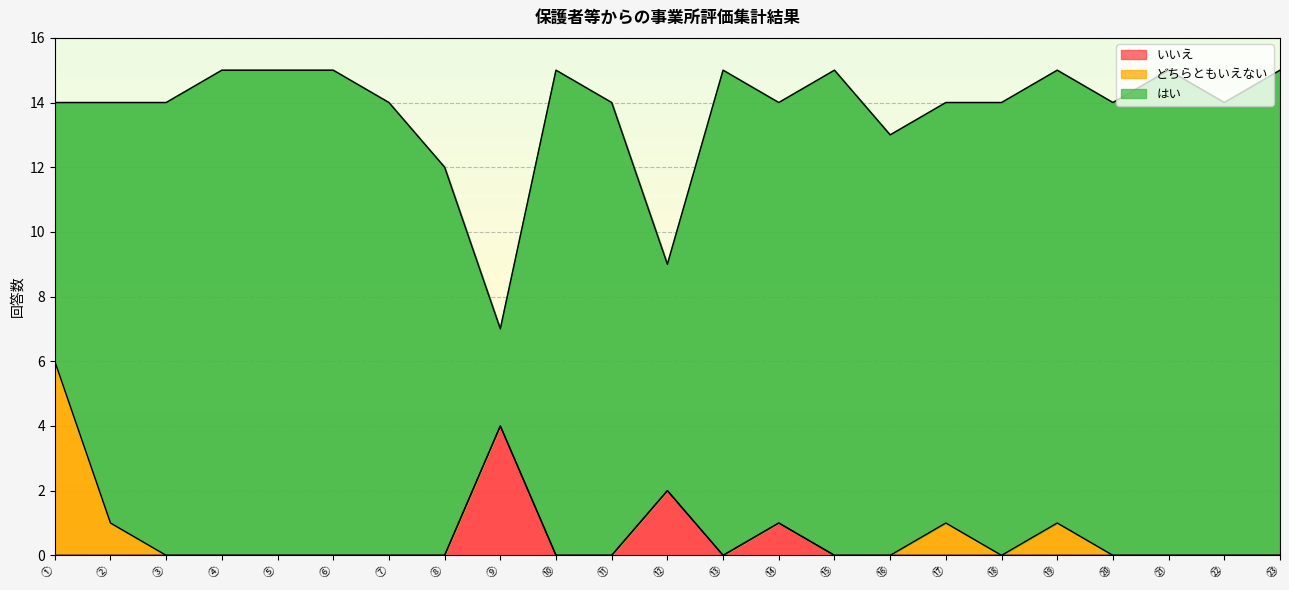

How many series are shown in this chart?

3